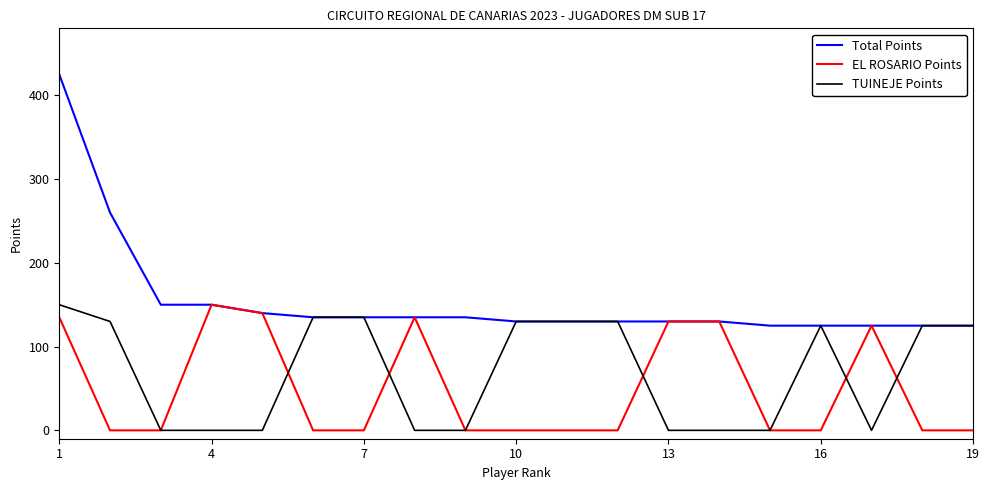

What is the difference between the maximum and minimum values in the EL ROSARIO Points series?

150